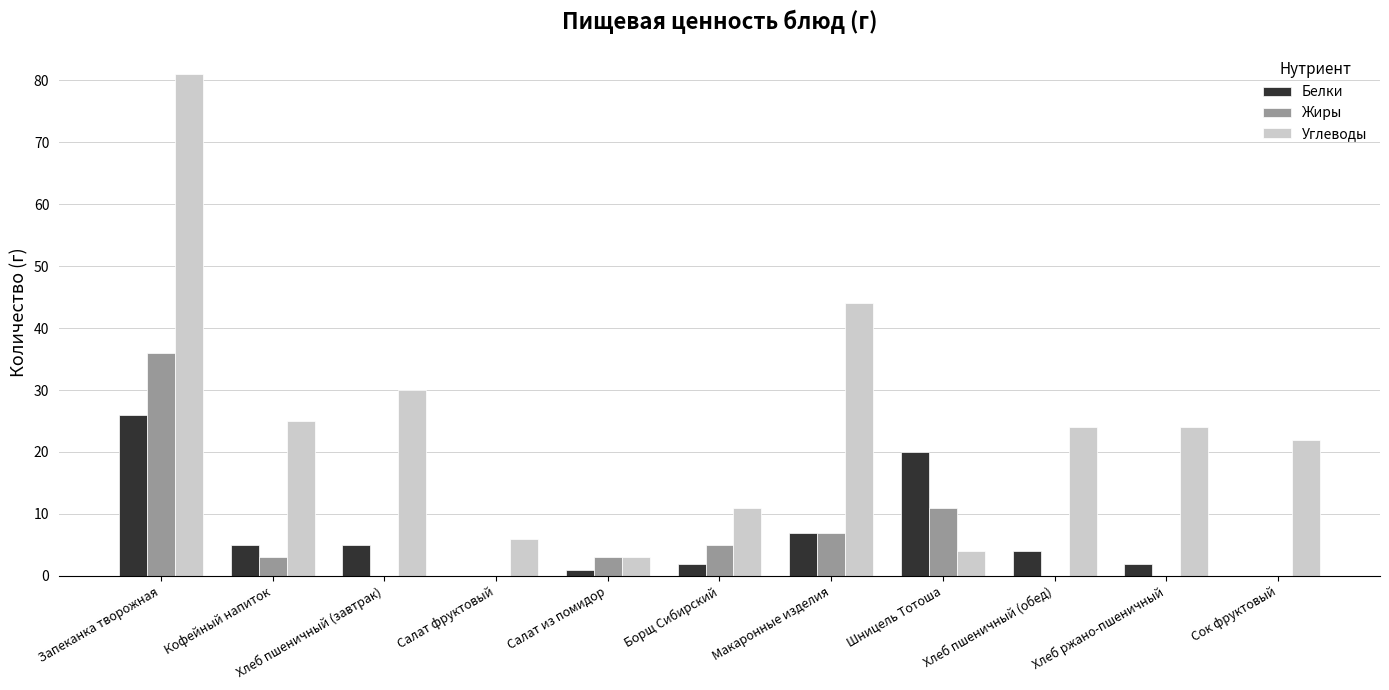

How many groups of bars are there?

11